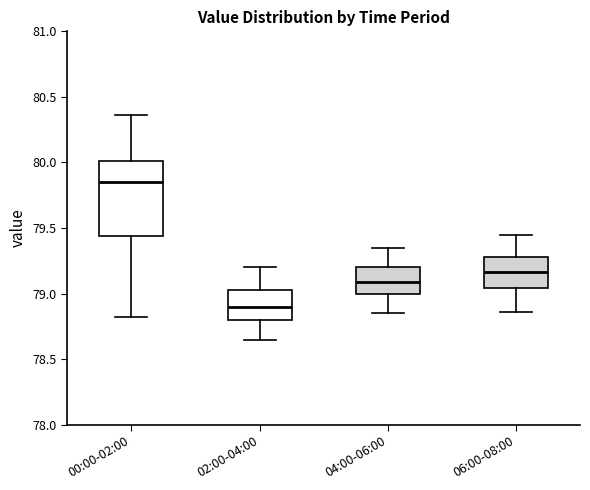

Which box has the highest median line?

00:00-02:00